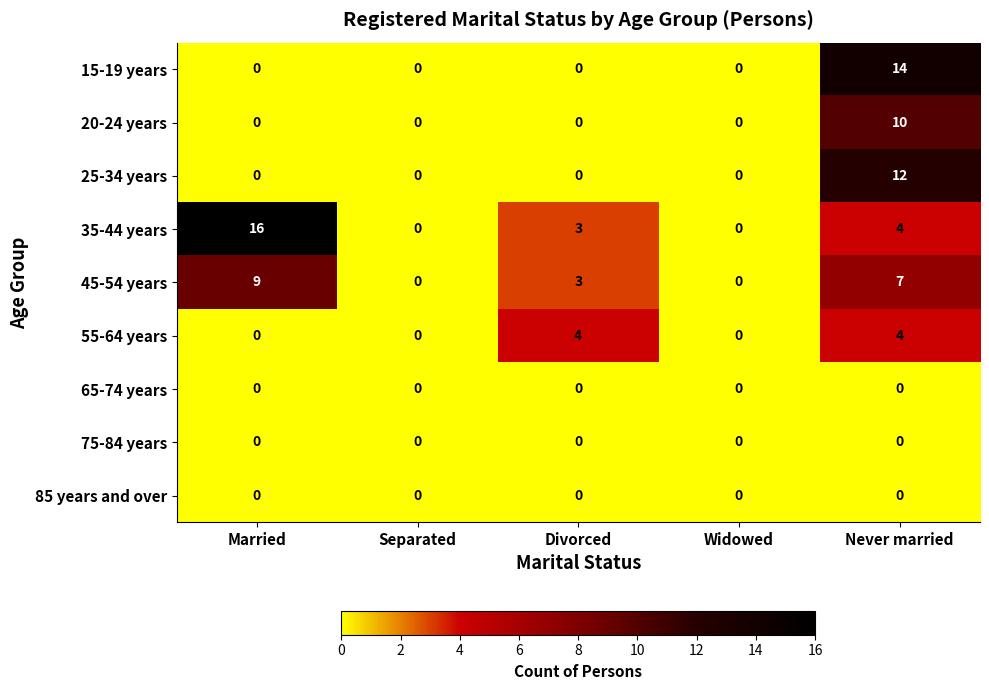

At how many categories does at least one series exceed 12?

2